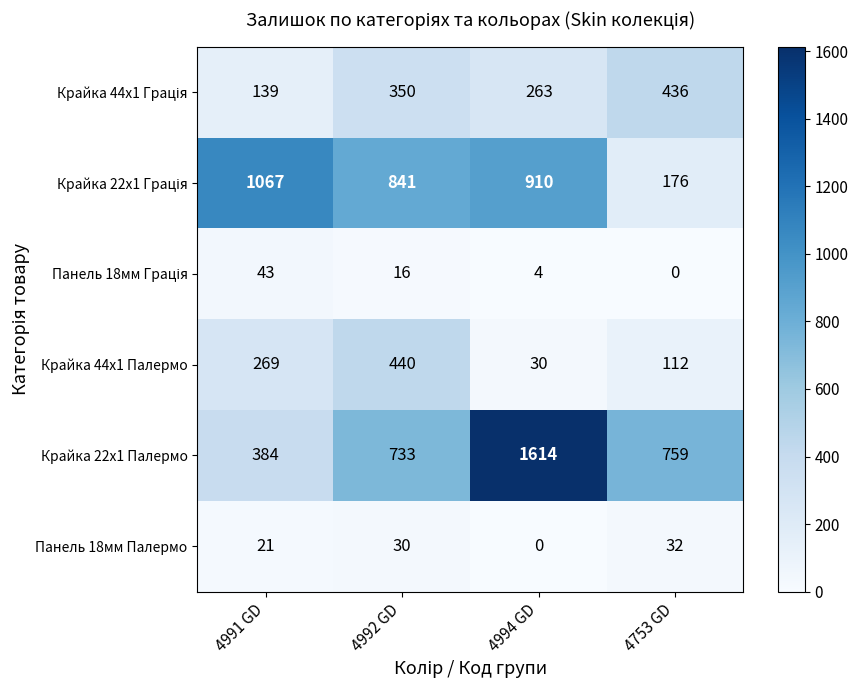

Which series changed the most between 4992 GD and 4994 GD?

Крайка 22x1 Палермо